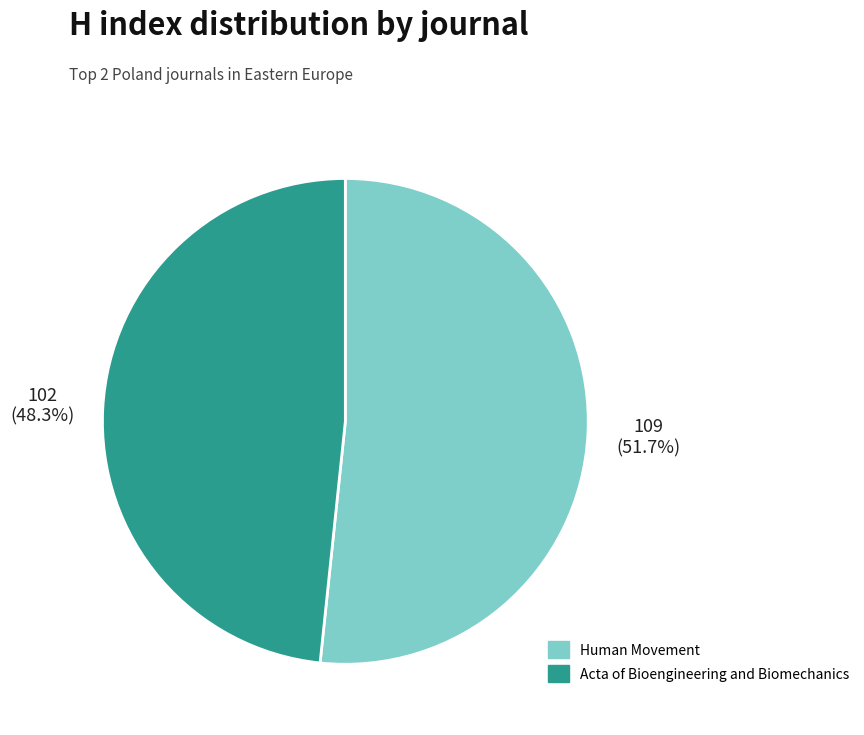

Is it true that Acta of Bioengineering and Biomechanics is 48% of the pie?

True